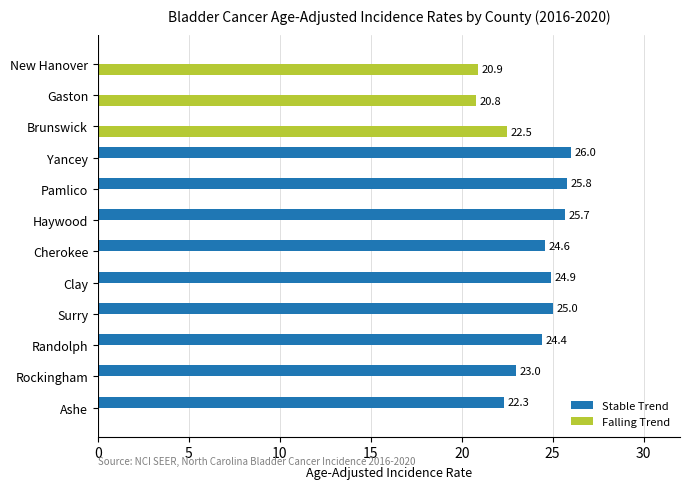

True or false: Stable Trend has a value of 8.7 at Haywood.

False